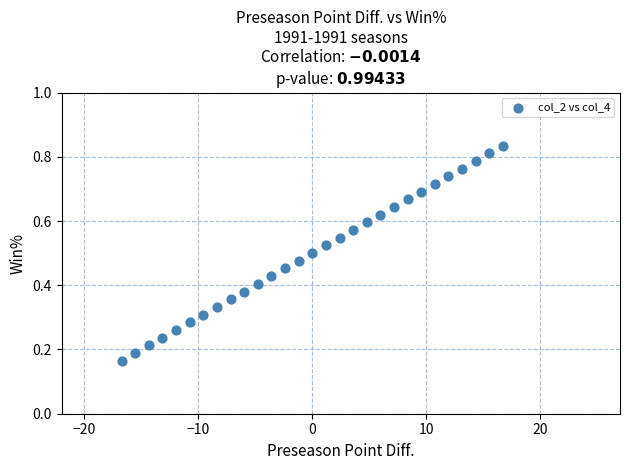

What is the range of X values (max minus min)?

33.5